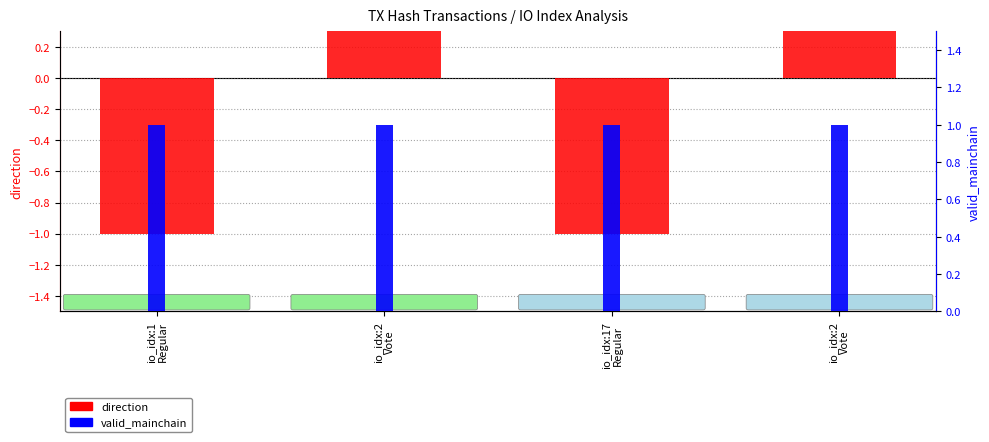

Reading left to right, list all the values displayed in this chart.

direction: io_idx:1
Regular=-1	io_idx:2
Vote=1	io_idx:17
Regular=-1	io_idx:2
Vote=1
valid_mainchain: io_idx:1
Regular=1	io_idx:2
Vote=1	io_idx:17
Regular=1	io_idx:2
Vote=1